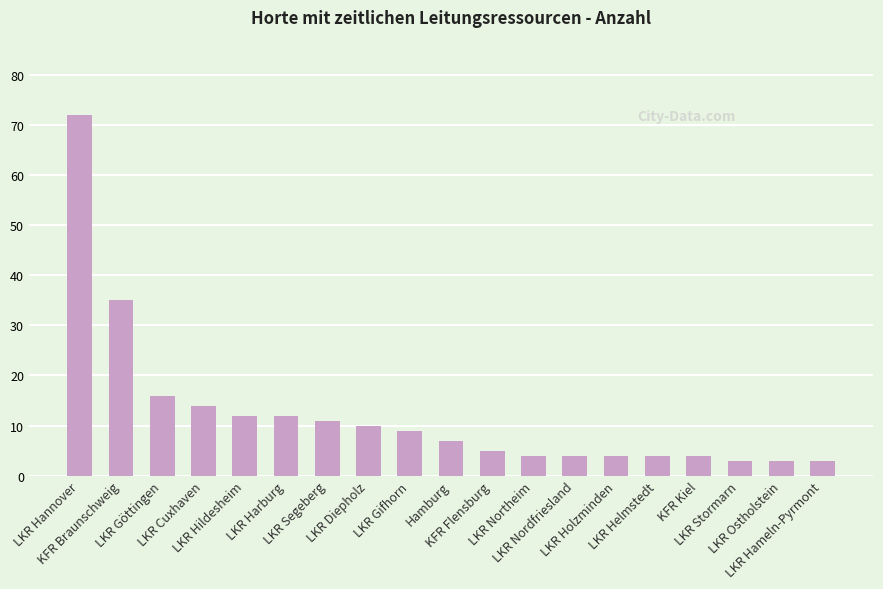

Which has a higher value, LKR Hameln-Pyrmont or LKR Cuxhaven?

LKR Cuxhaven